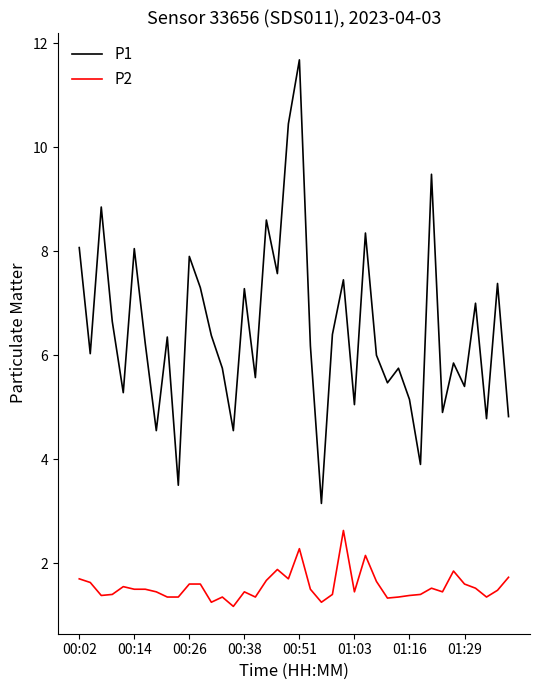

Rank the series by their average value, from lowest to highest.

P2, P1